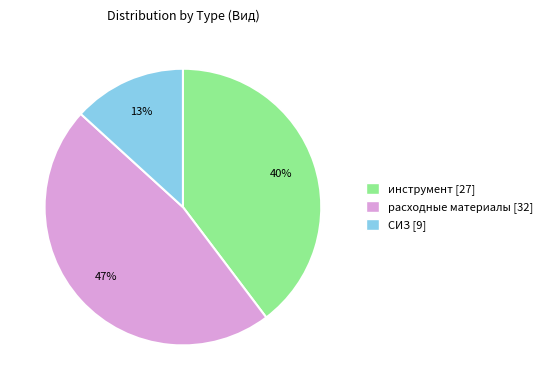

To the nearest percent, what percentage of the pie is инструмент?

40%